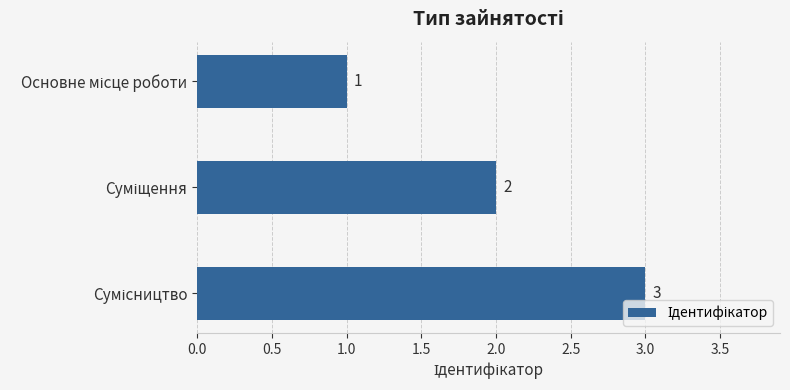

What is the sum of all values?

6